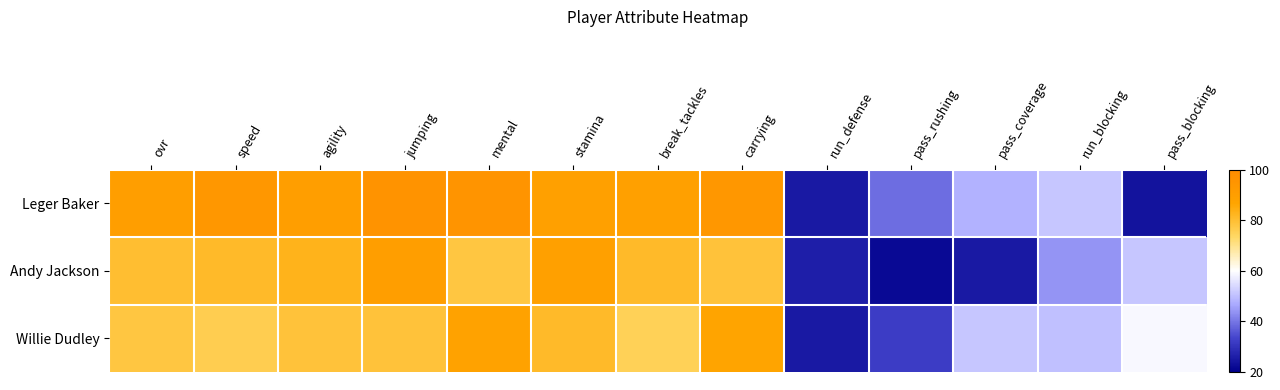

How many data points does each series have?

13